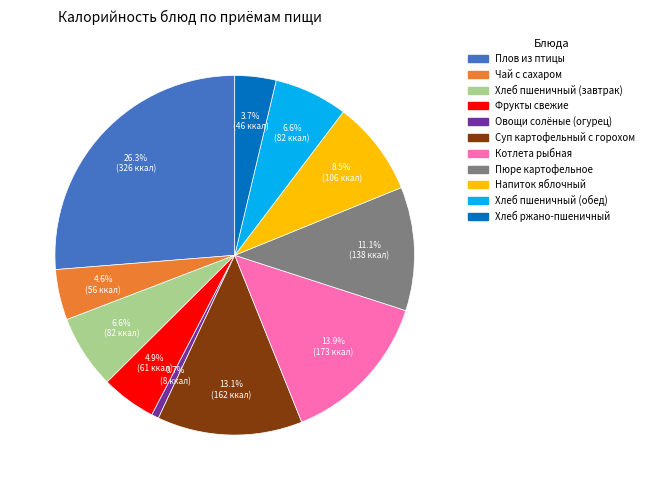

To the nearest percent, what percentage of the pie is Хлеб пшеничный (обед)?

7%